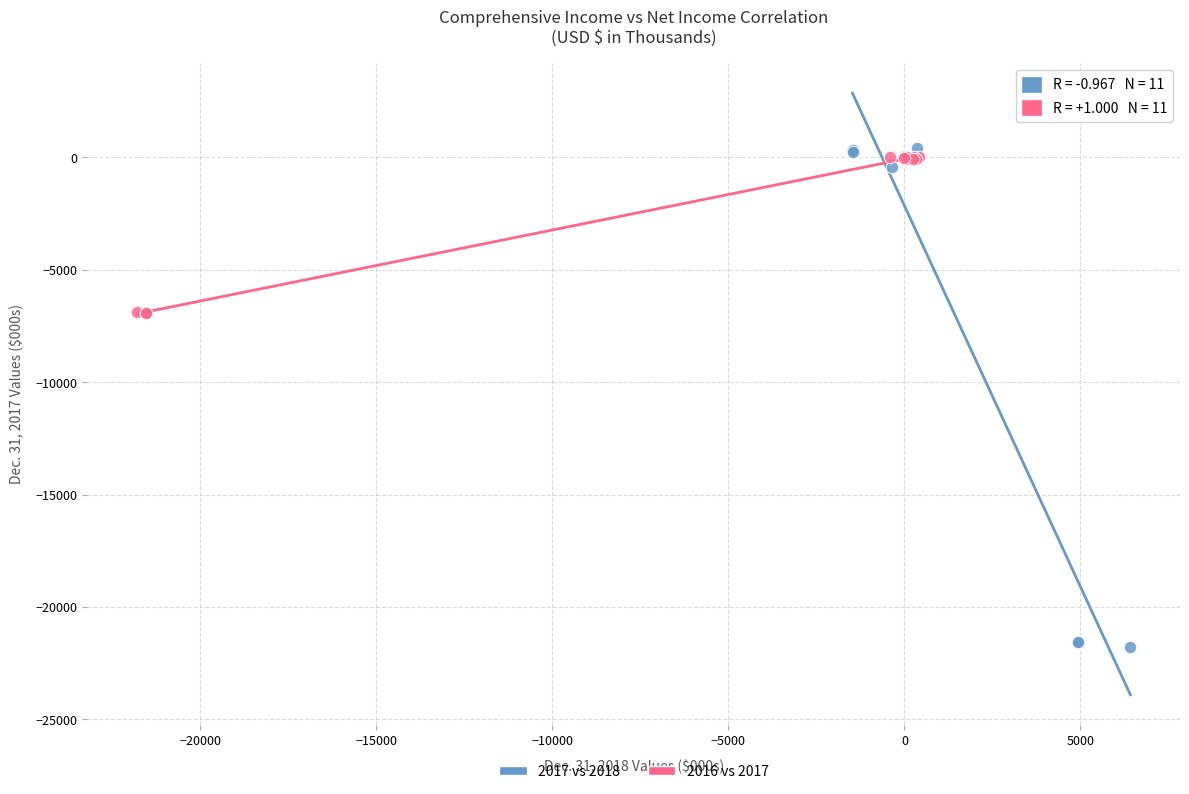

Which series has the widest spread of Y values?

2017 vs 2018